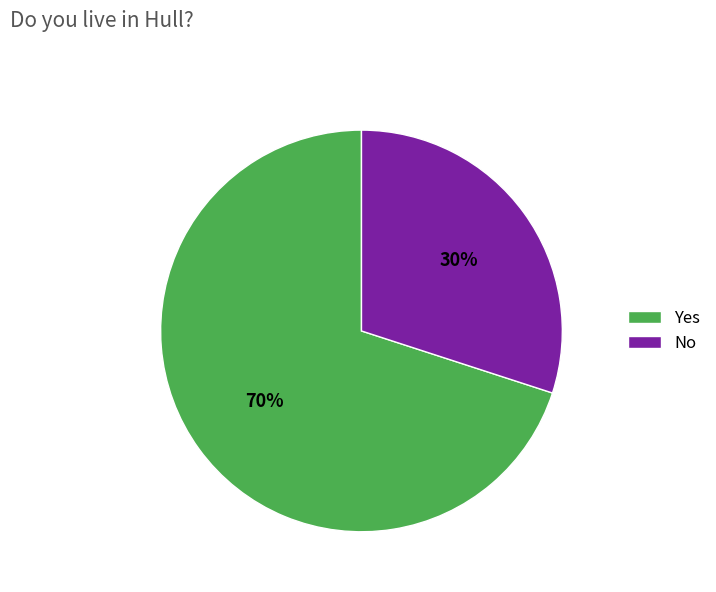

To the nearest percent, what is the difference between the largest and smallest slice percentages?

40%